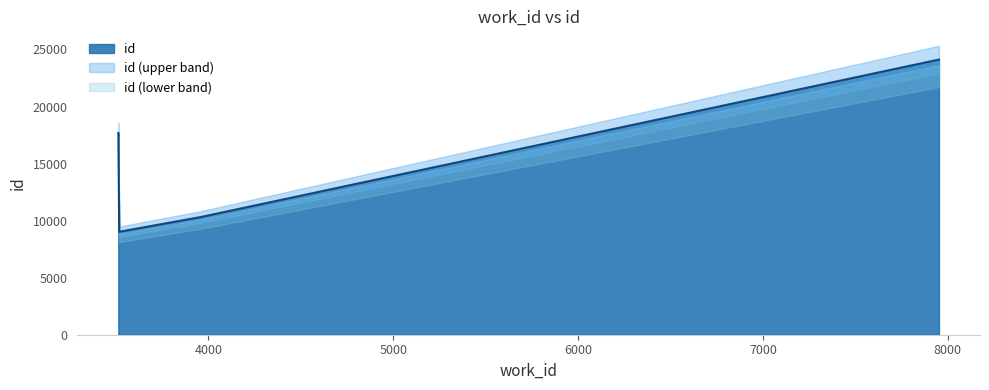

Which label corresponds to the smallest value in the chart?

3518